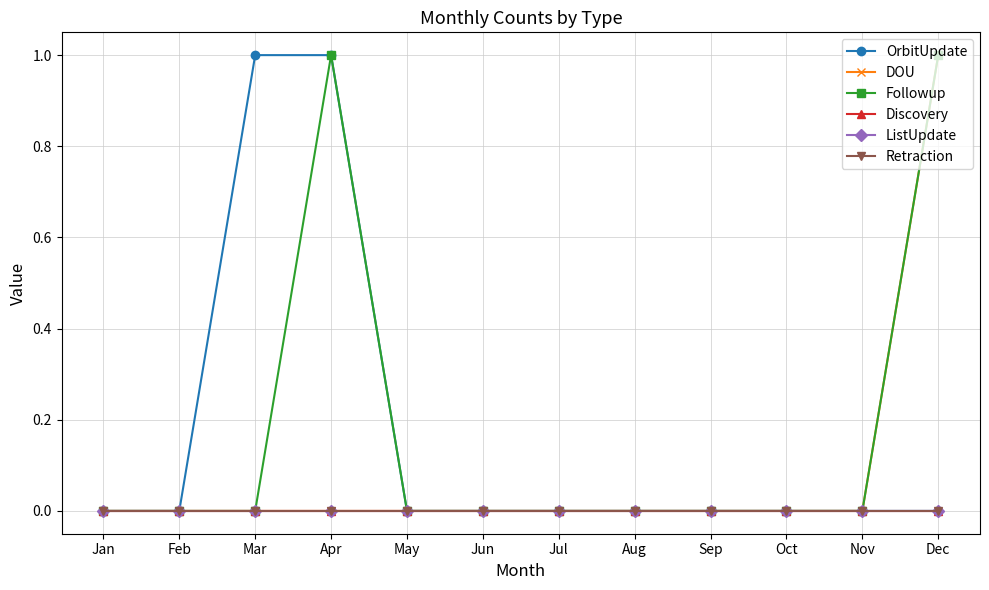

At how many categories does at least one series exceed 0?

3